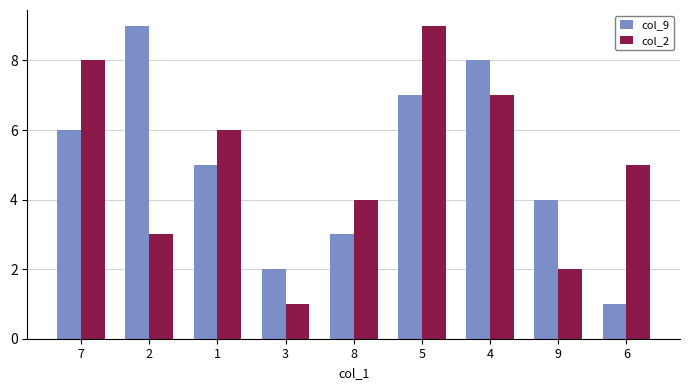

What is the difference between the maximum and second lowest values in the col_2 series?

7